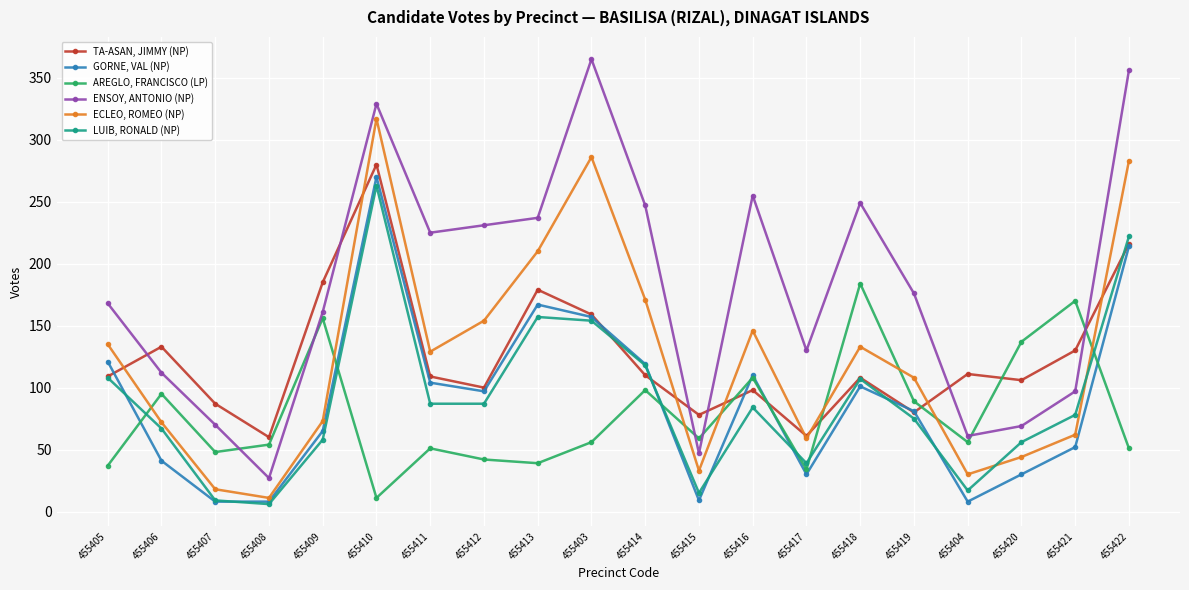

At how many categories does at least one series exceed 122?

16